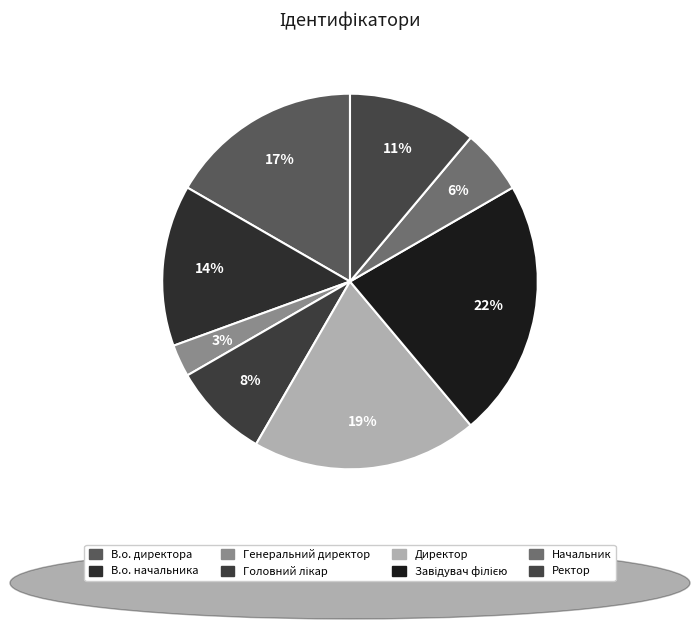

Which has a higher value, Ректор or В.о. начальника?

В.о. начальника